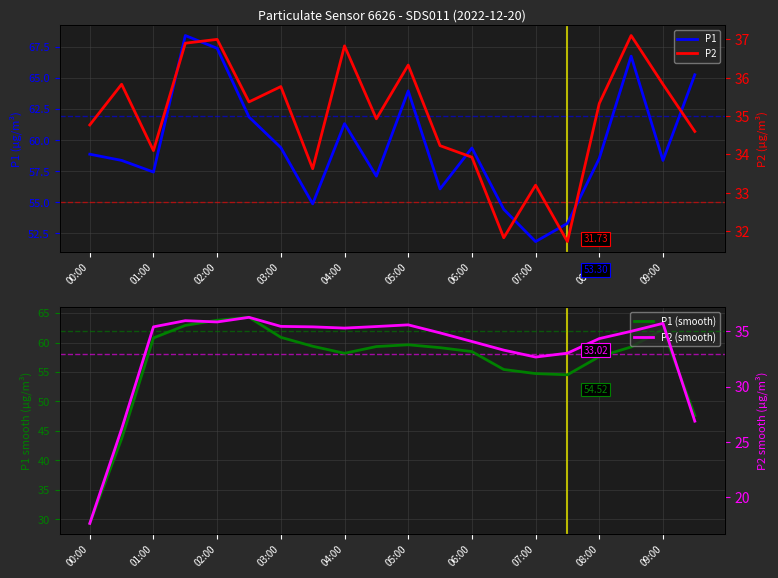

Reading right to left, extract all data points from this chart.

P1: 65.3	58.4	66.8	58.5	53.3	51.8	54.4	59.4	56.1	64.0	57.1	61.3	54.9	59.4	61.9	67.4	68.4	57.4	58.4	58.9
P1 (smooth): 47.6	62.2	59.2	57.6	54.5	54.7	55.4	58.5	59.1	59.6	59.3	58.2	59.4	60.9	64.3	63.8	62.9	60.8	43.7	29.3
P2: 34.6	35.8	37.1	35.3	31.7	33.2	31.8	33.9	34.2	36.3	34.9	36.8	33.6	35.8	35.4	37.0	36.9	34.1	35.8	34.8
P2 (smooth): 26.9	35.7	35.0	34.3	33.0	32.7	33.3	34.1	34.9	35.6	35.4	35.3	35.4	35.4	36.3	35.8	36.0	35.4	26.2	17.6